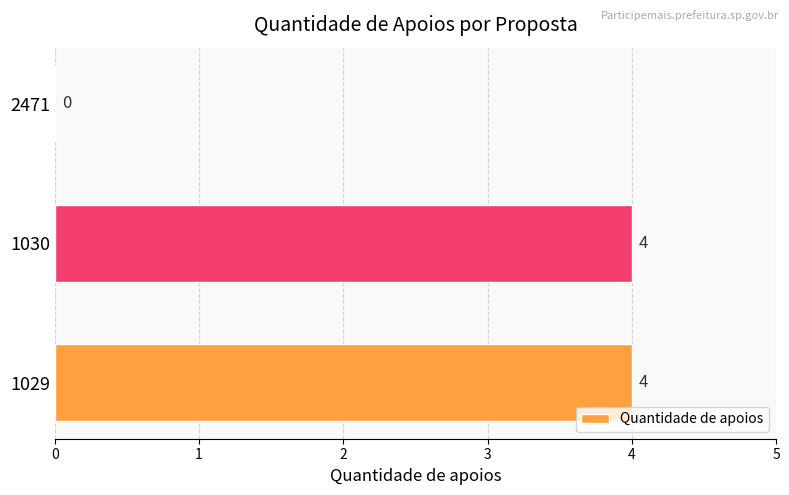

How many values are above zero?

2